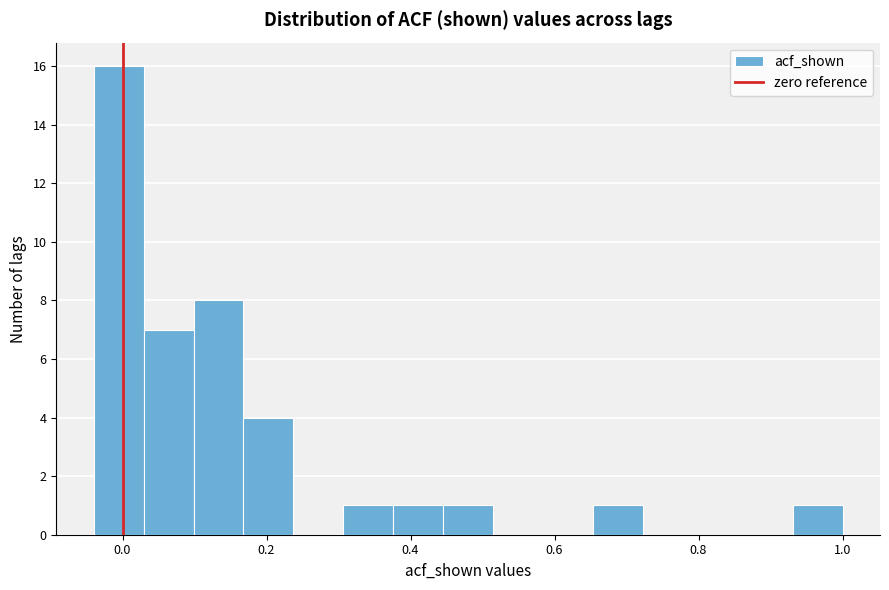

Around what value on the x-axis is the tallest bar? Give the approximate position of its centre, as read against the axis.

0.00